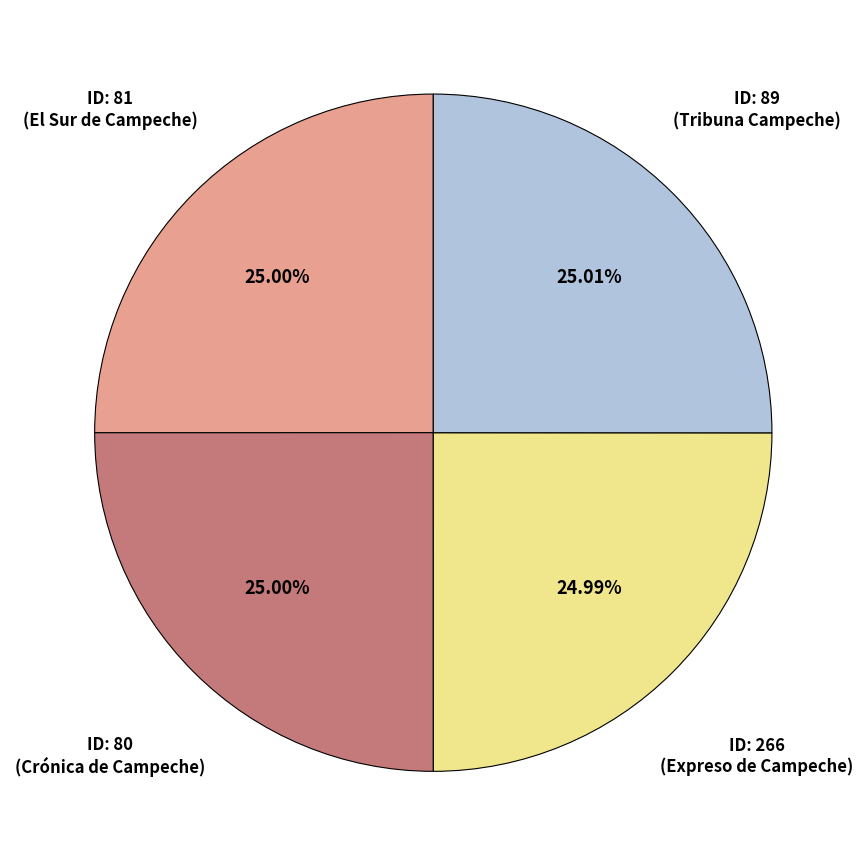

Does any single category account for the majority?

No